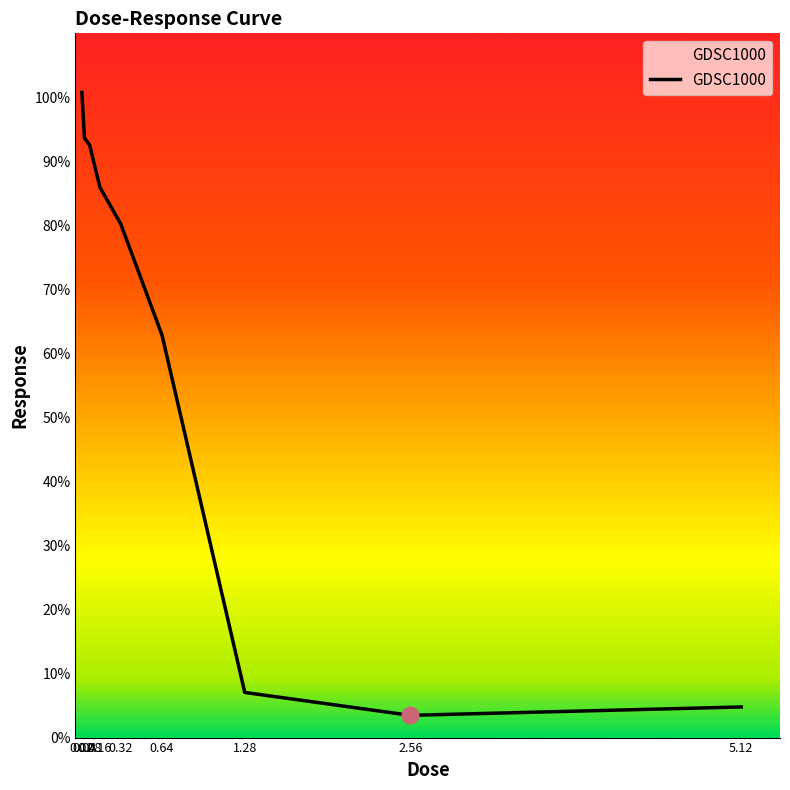

Reading left to right, extract all data points from this chart.

0.02=100.8	0.04=93.7	0.08=92.5	0.16=85.9	0.32=80.3	0.64=62.8	1.28=7.0	2.56=3.5	5.12=4.8